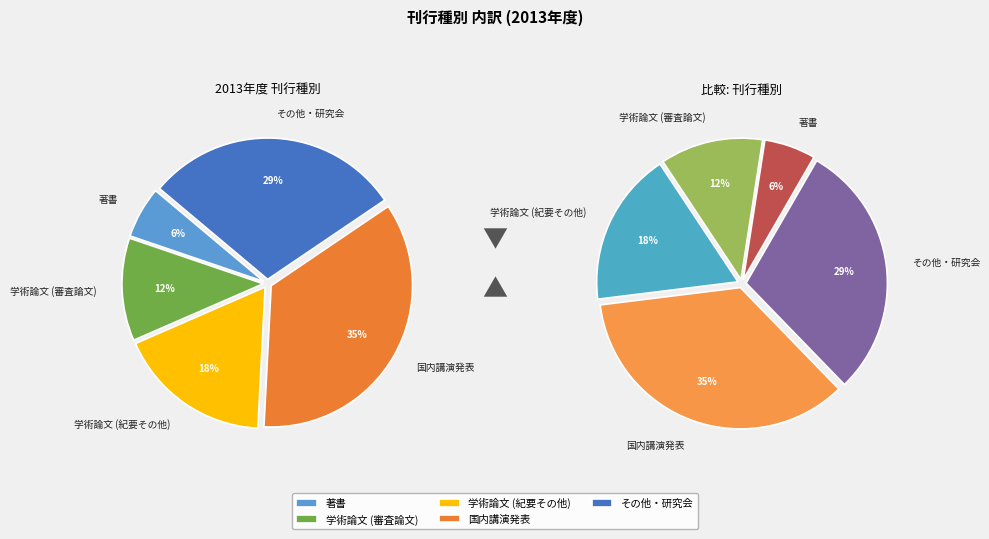

True or false: 著書 accounts for 6% of the total.

True